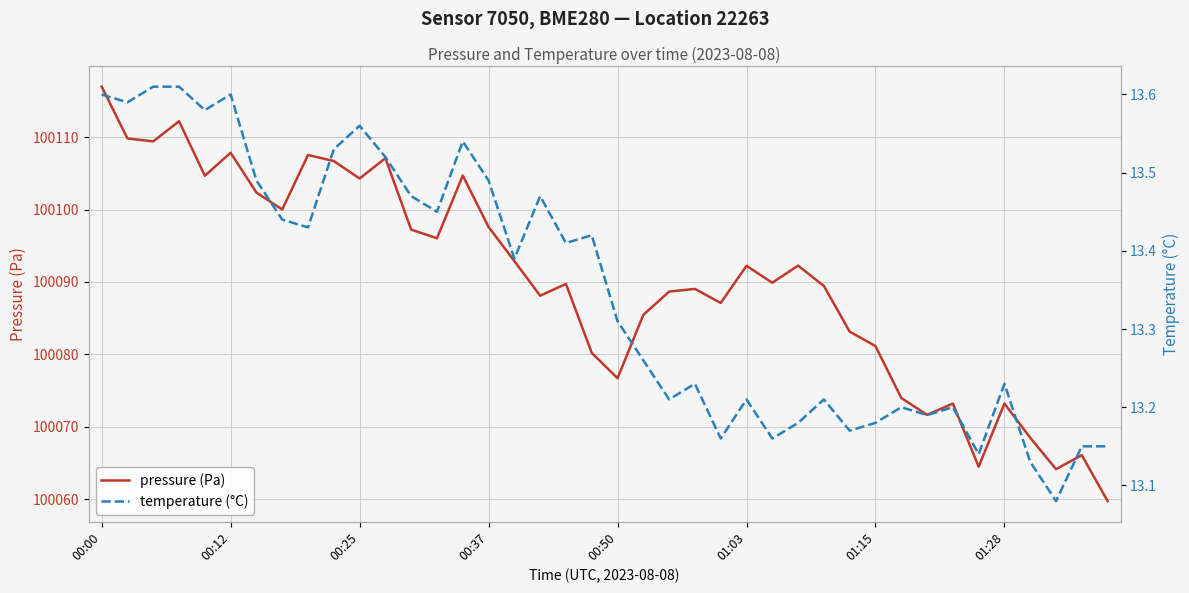

How many data points does each series have?

40